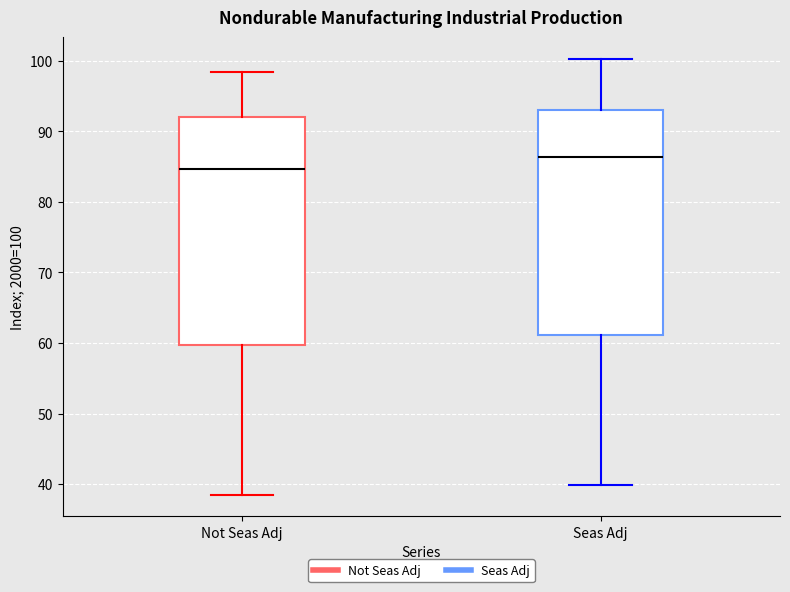

Reading left to right, transcribe this box plot: for each box, give where its median line is, the range the box spans, and where its two whiskers end, as read against the y-axis. The values are not printed on the chart, so give them approximately, as read against the axis.

Not Seas Adj: median 85, box 60 to 92, whiskers 39 to 98
Seas Adj: median 86, box 61 to 93, whiskers 40 to 100